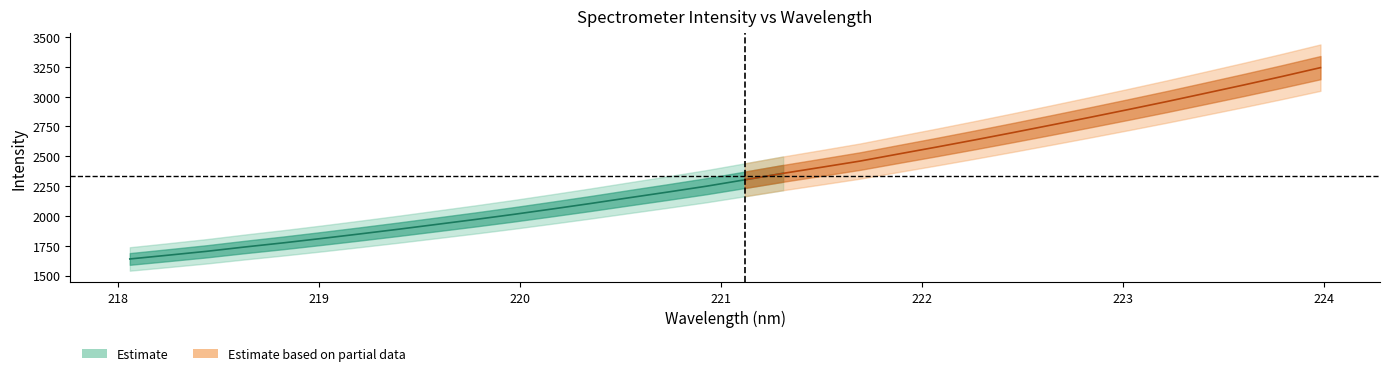

True or false: x has more than 0 points higher than both neighbors.

False